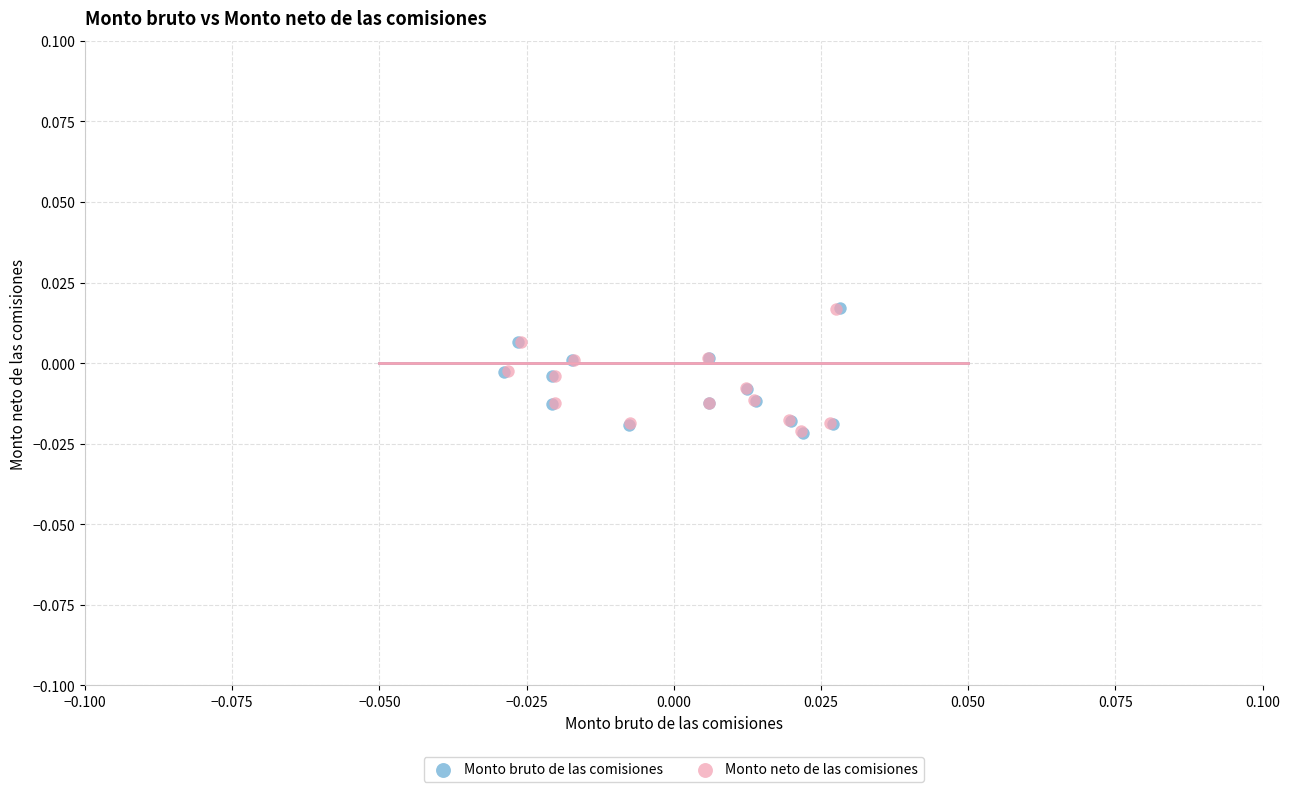

Which series has the widest spread of Y values?

Monto bruto de las comisiones